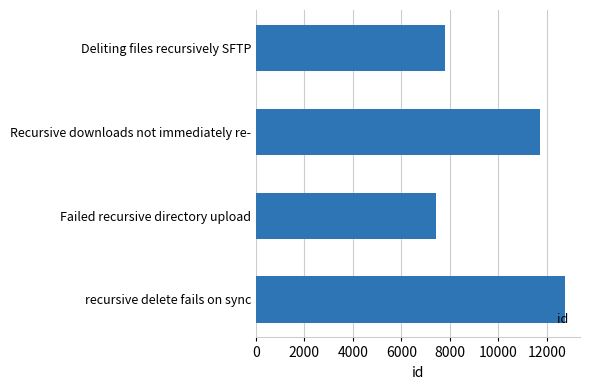

What is the maximum value shown in the chart?

12738